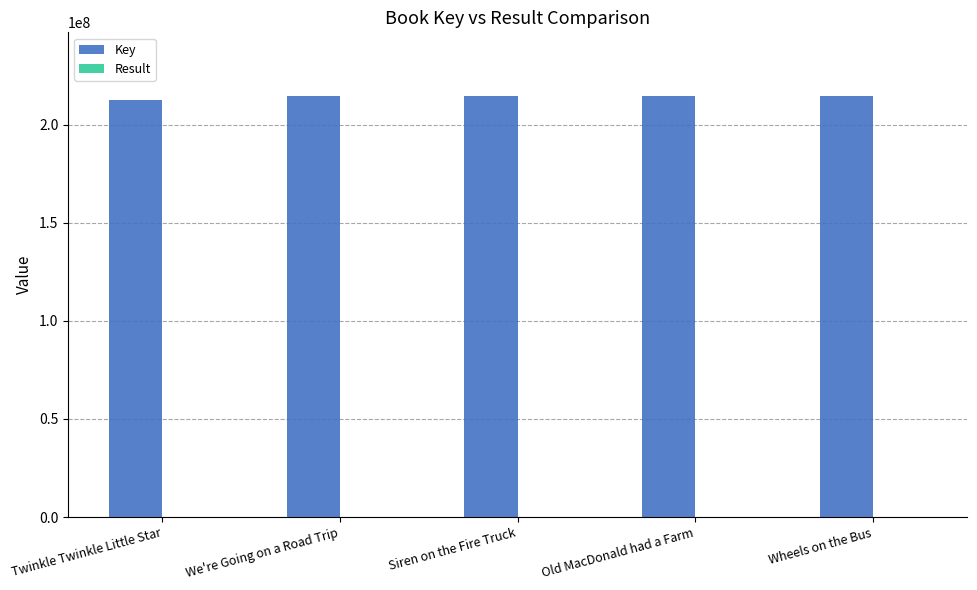

The Key series shows 214855755 at Siren on the Fire Truck. True or false?

True